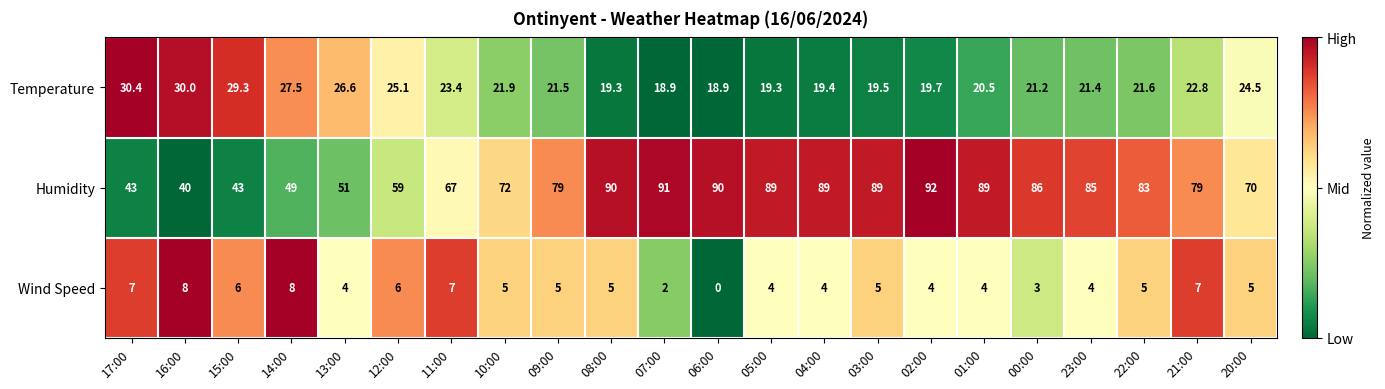

Is it true that Humidity equals 72.0 at 10:00?

True